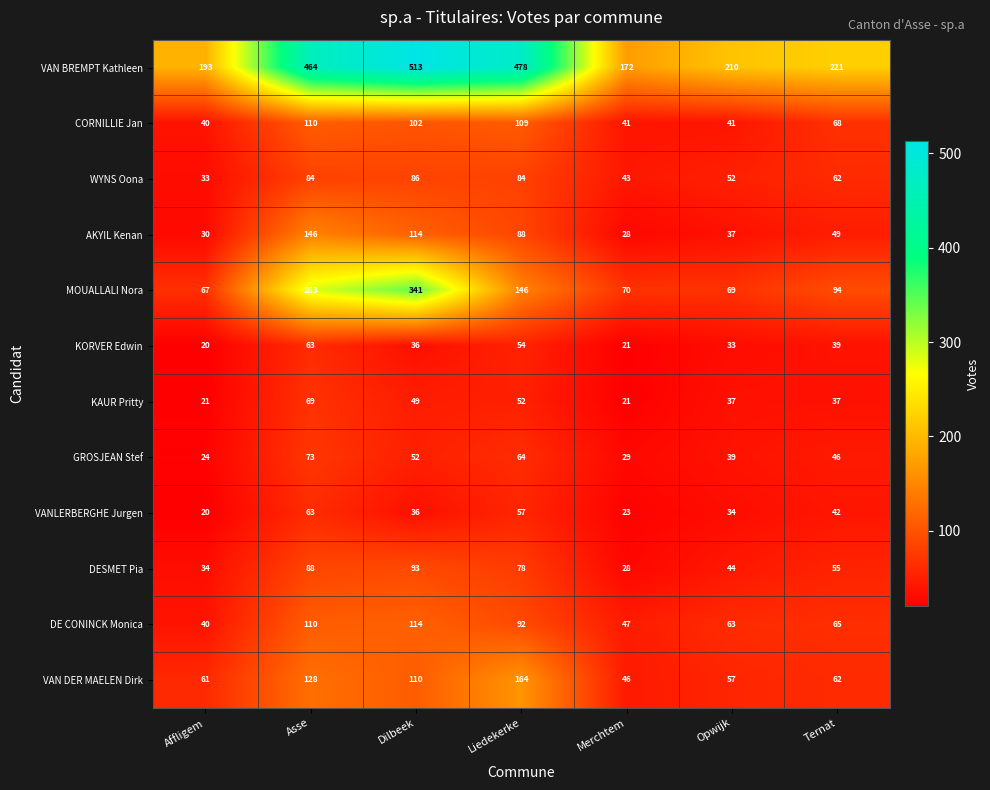

What is the lowest value of the VAN BREMPT Kathleen series?

172